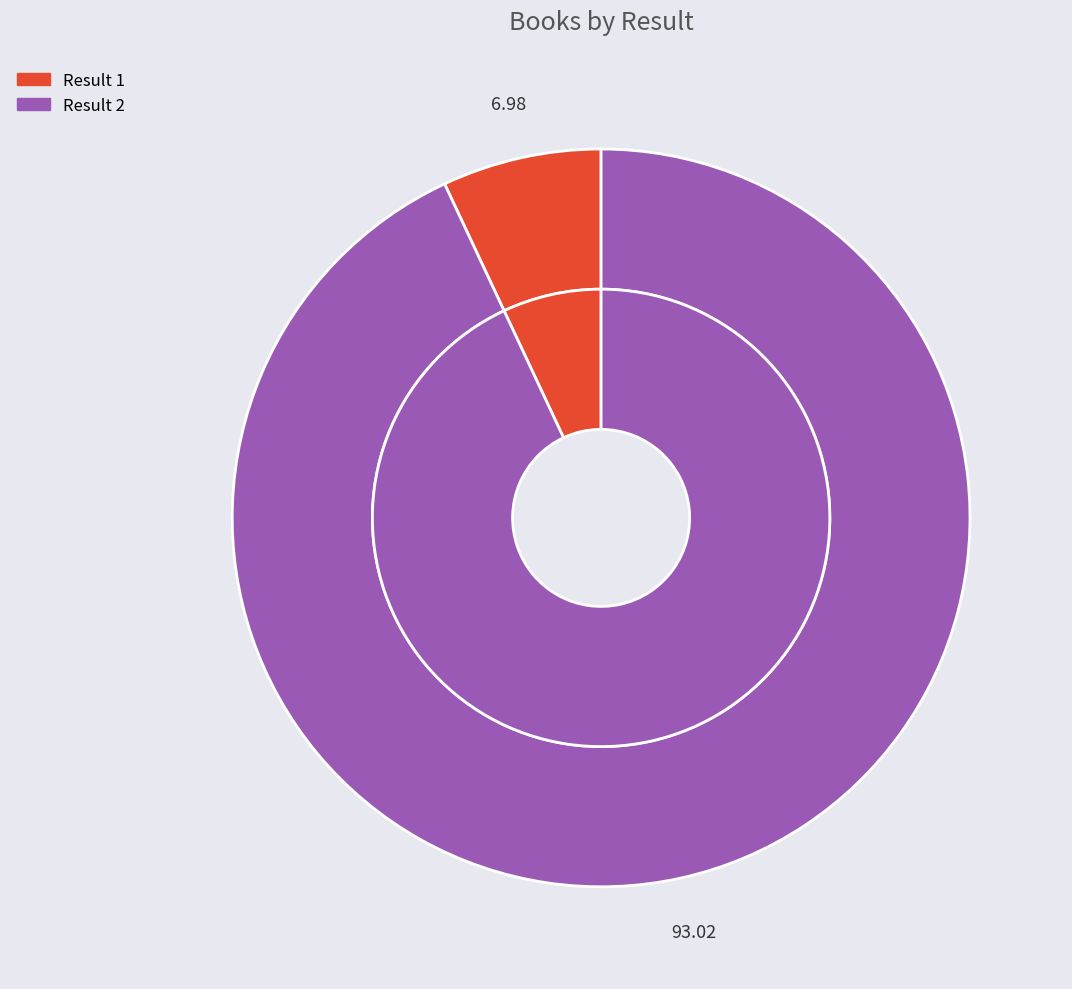

How many slices are in this pie chart?

2